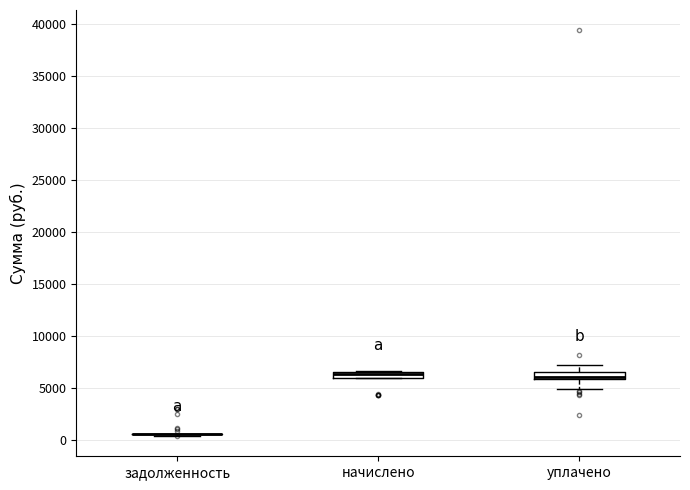

Where is the upper edge of the box for начислено on the y-axis? The values are not printed on the chart, so give them approximately, as read against the axis.

6500